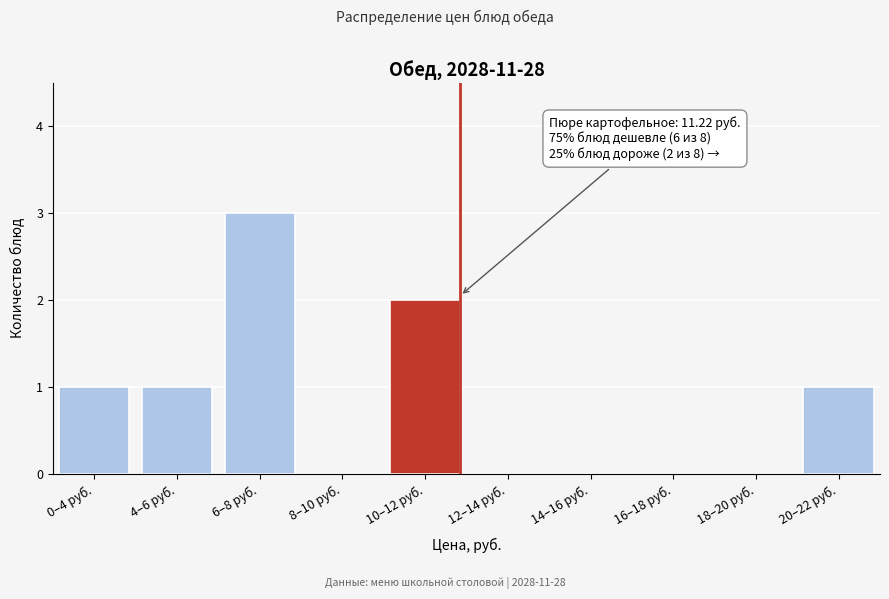

Reading right to left, extract all data points from this chart.

20–22 руб.=1	18–20 руб.=0	16–18 руб.=0	14–16 руб.=0	12–14 руб.=0	10–12 руб.=2	8–10 руб.=0	6–8 руб.=3	4–6 руб.=1	0–4 руб.=1